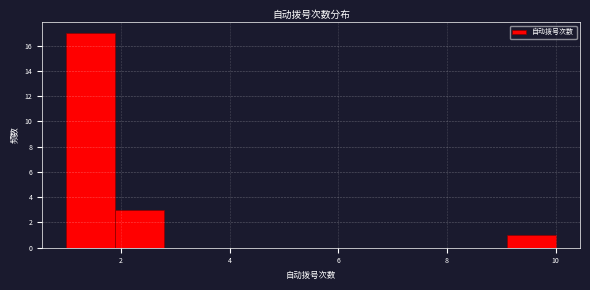

Reading left to right, list every bar in this chart as the range it spans on the x-axis followed by its height. Neither the bar edges nor the heights are printed on the chart, so give them approximately, as read against the axes.

1.0 to 1.9: 17
1.9 to 2.8: 3
2.8 to 3.7: 0
3.7 to 4.6: 0
4.6 to 5.5: 0
5.5 to 6.4: 0
6.4 to 7.3: 0
7.3 to 8.2: 0
8.2 to 9.1: 0
9.1 to 10.0: 1